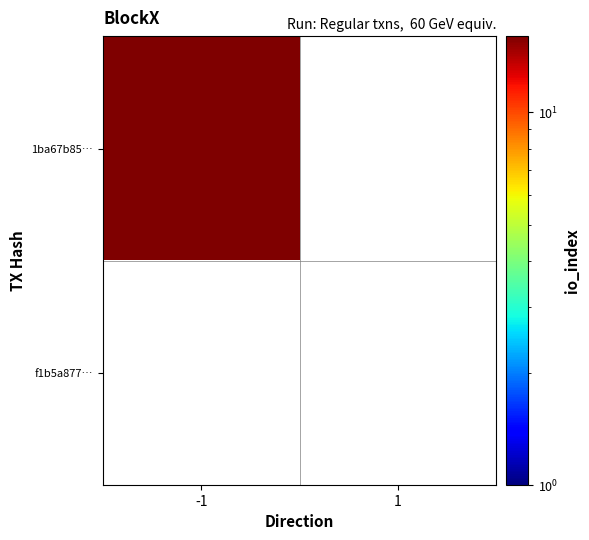

Which series has the largest total across all categories?

1ba67b850fa362095456b3a5bd813ca7eb63c5e